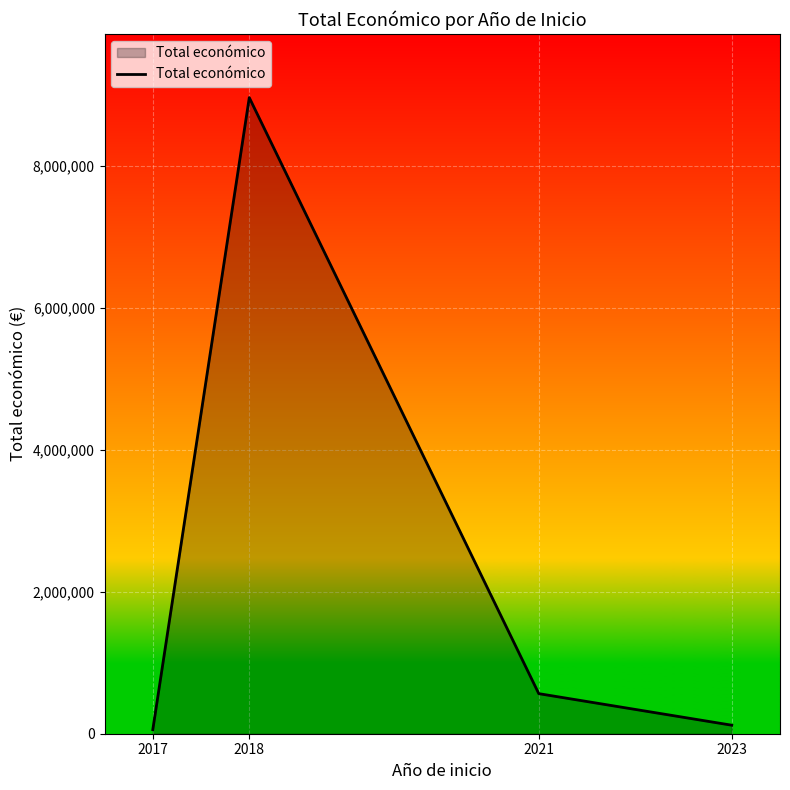

What is the greatest value displayed?

8964477